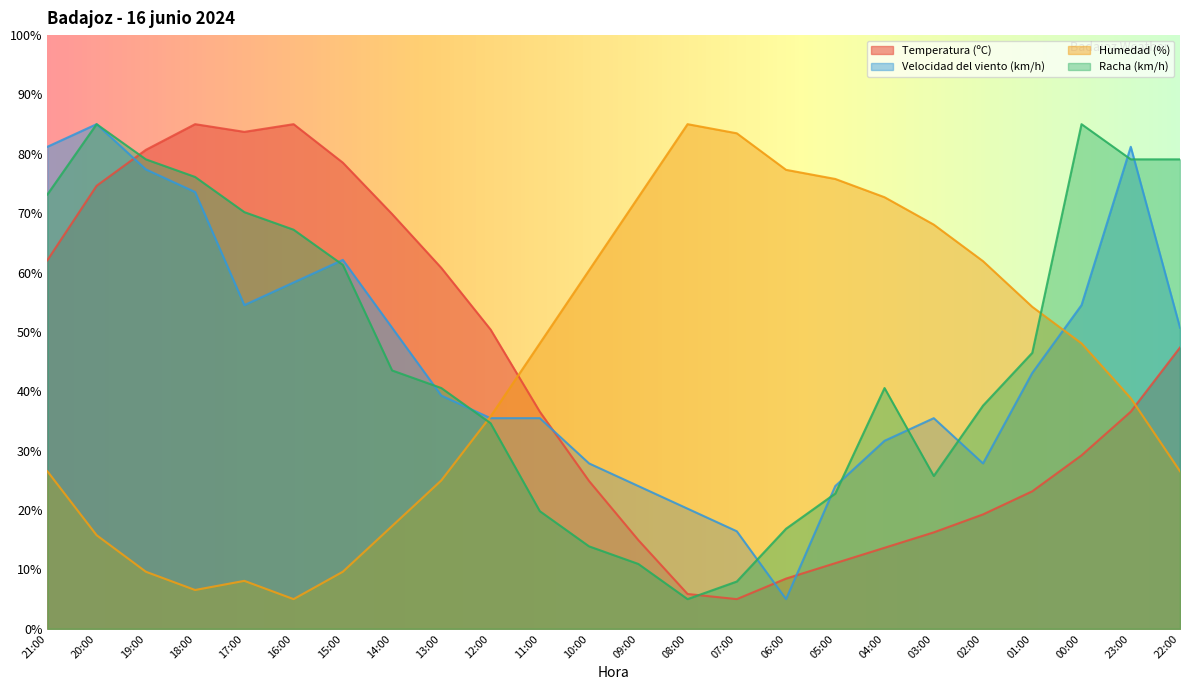

Where is the first local maximum for Humedad (%)?

17:00